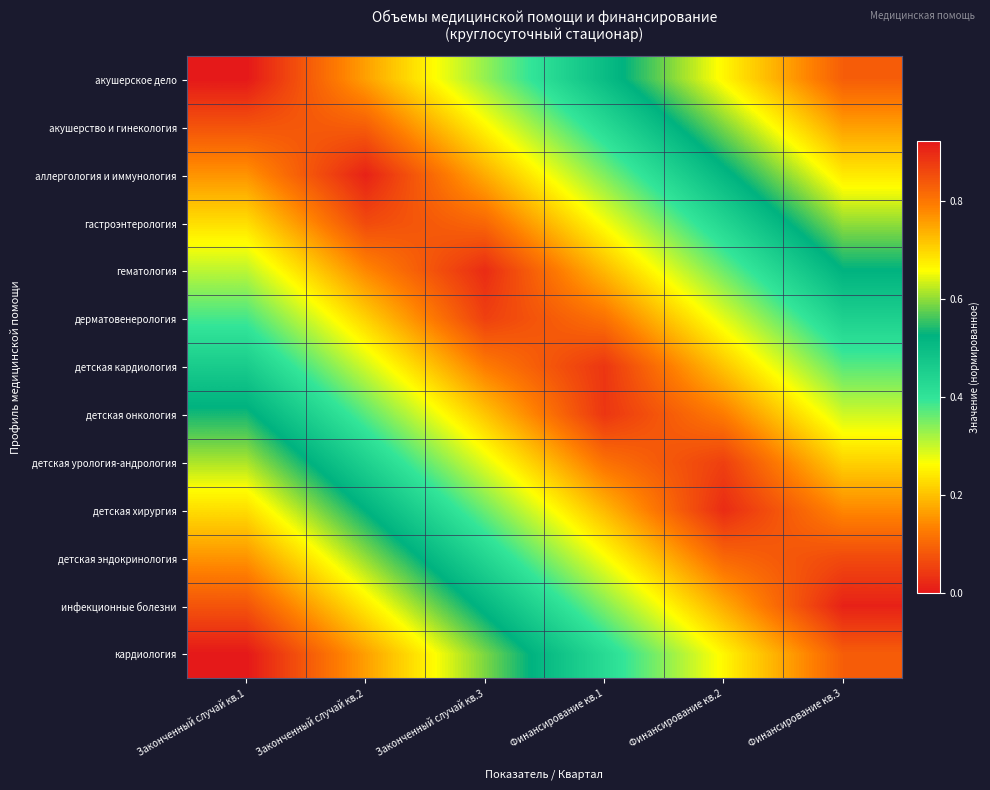

At which category does the chart reach its minimum across all series?

Законченный случай кв.1